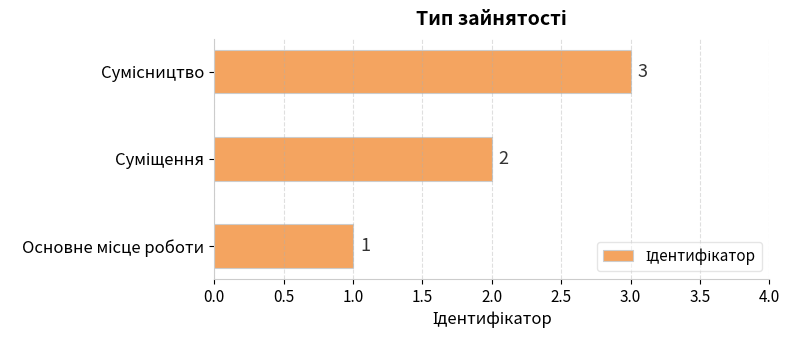

What is the difference between the maximum and minimum values?

2